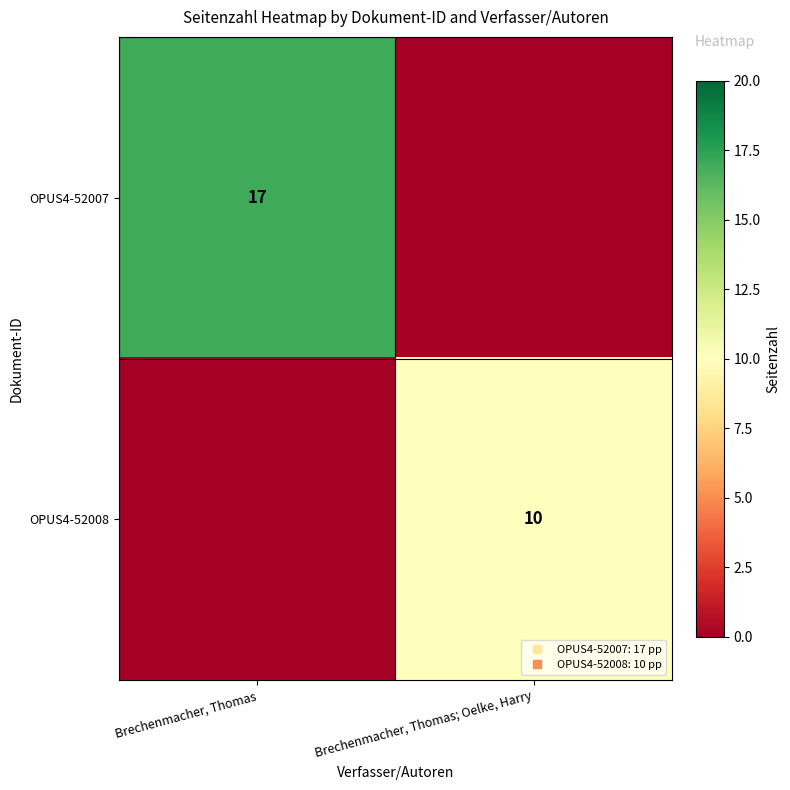

How many data points in OPUS4-52007 are less than 17?

1